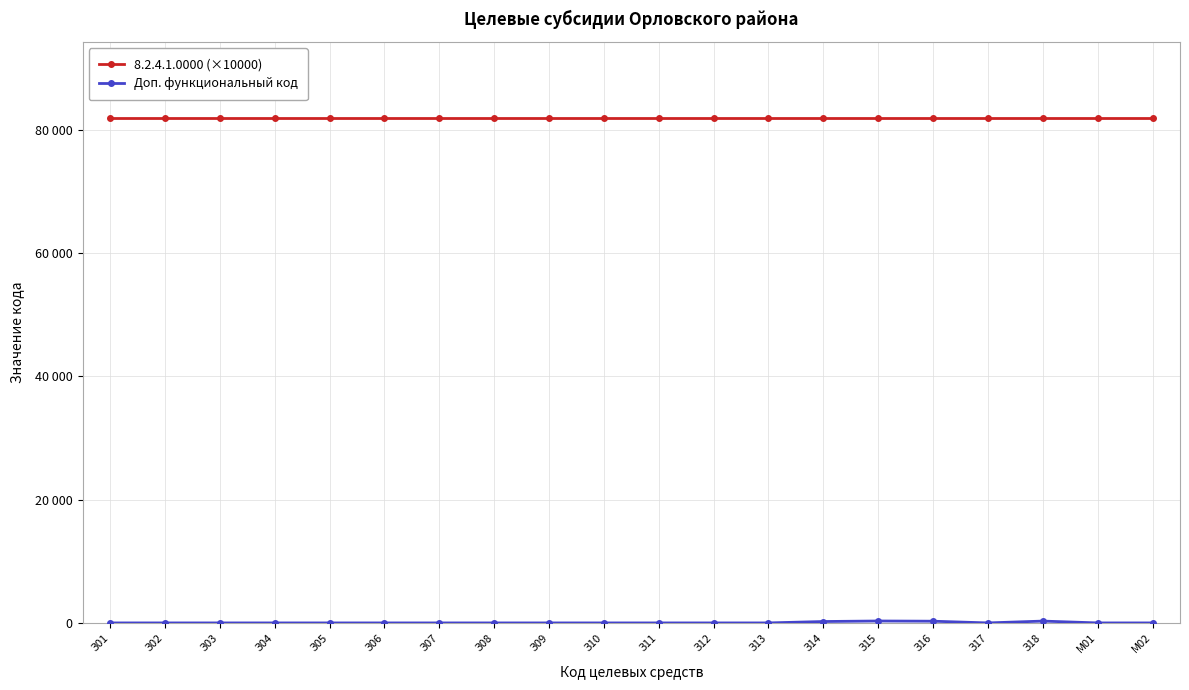

List the series in order of their overall mean, highest first.

8.2.4.1.0000 (×10000), Доп. функциональный код